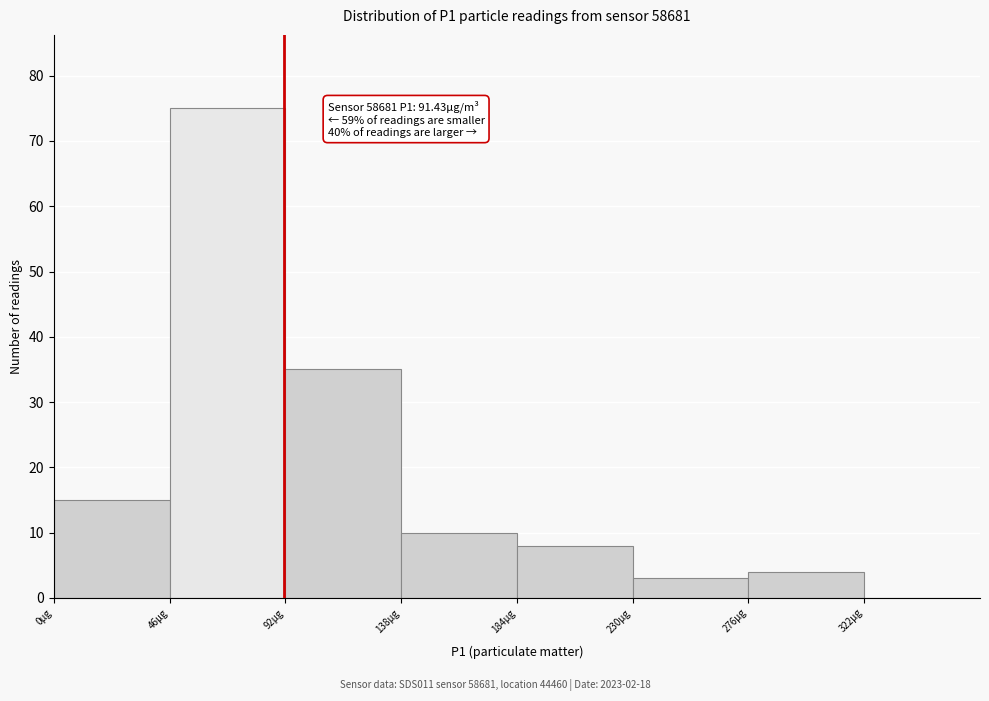

Which range on the x-axis has the tallest bar?

46 to 92